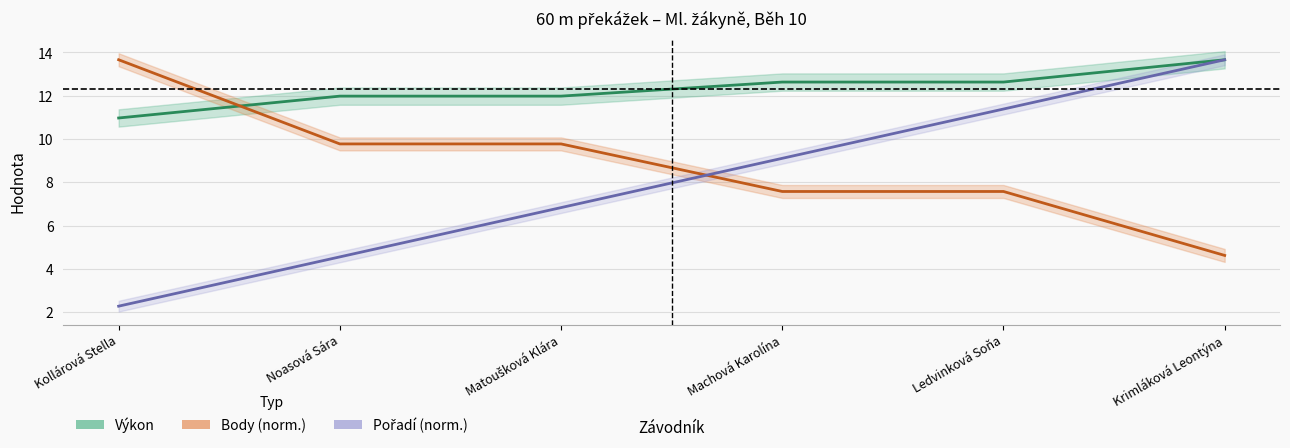

Which series has the largest total across all categories?

Výkon